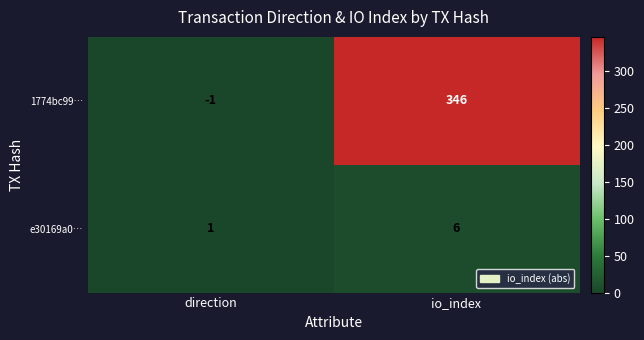

At which category does the chart reach its peak across all series?

io_index